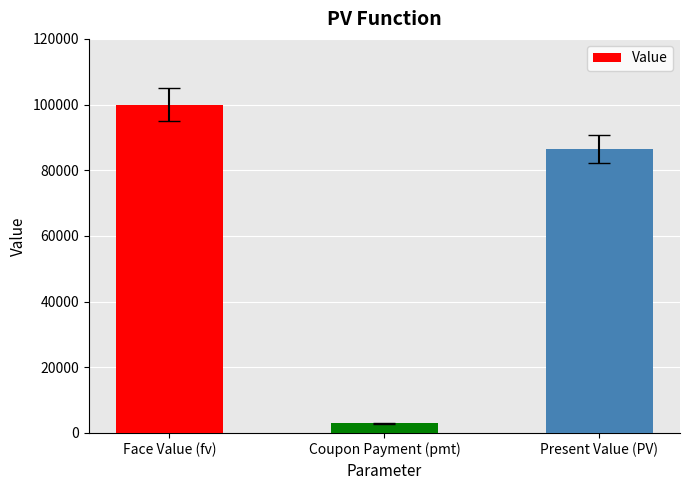

Rank the categories by value from lowest to highest.

Coupon Payment (pmt), Present Value (PV), Face Value (fv)